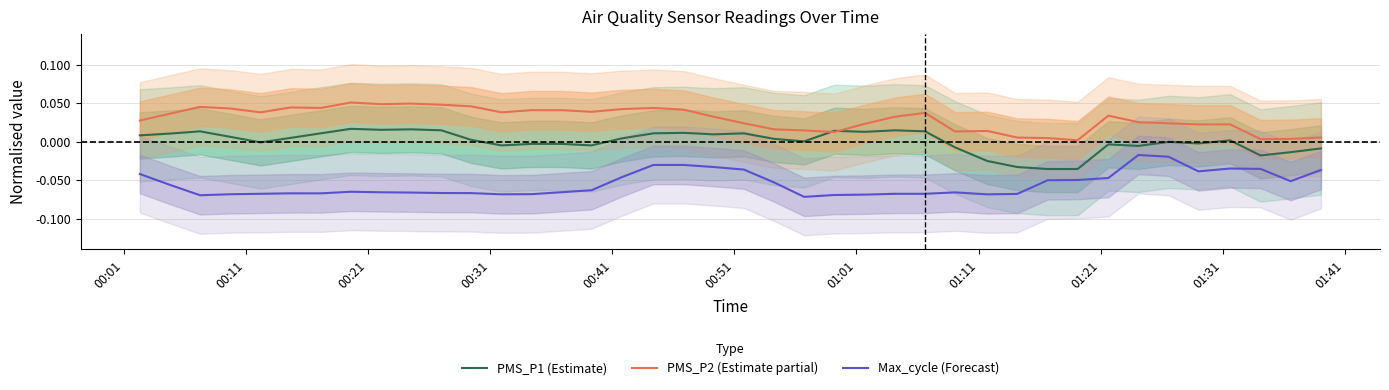

How many interior local valleys does the PMS_P1 (Estimate) series have?

10